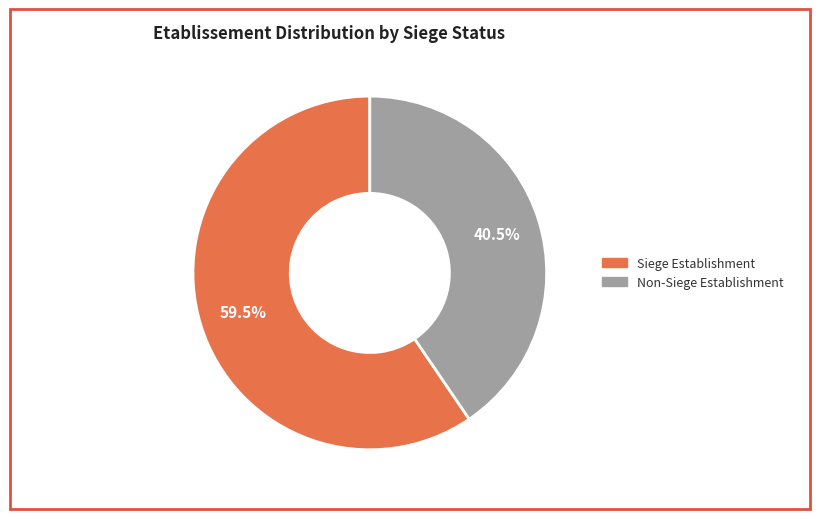

Is there any slice that represents more than half of the pie?

Yes